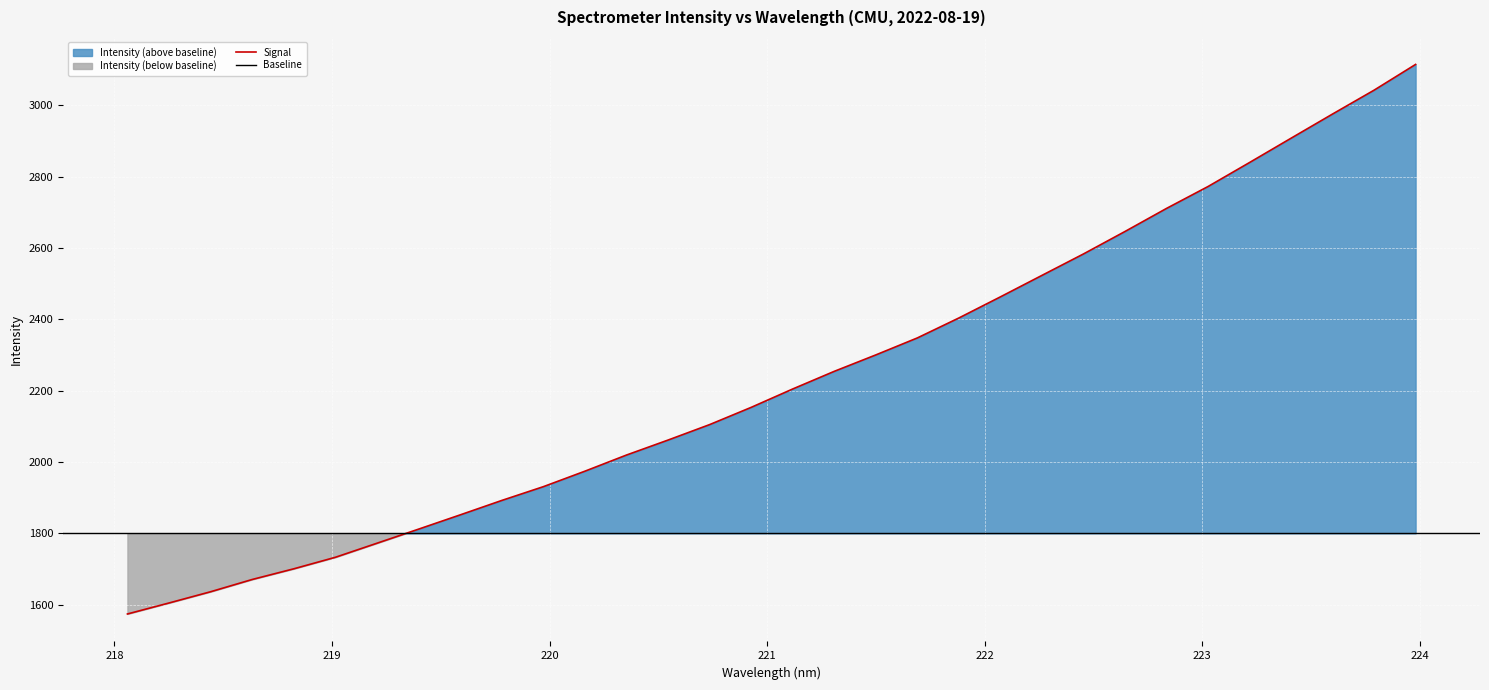

True or false: the data has more than 1 interior local peaks.

False